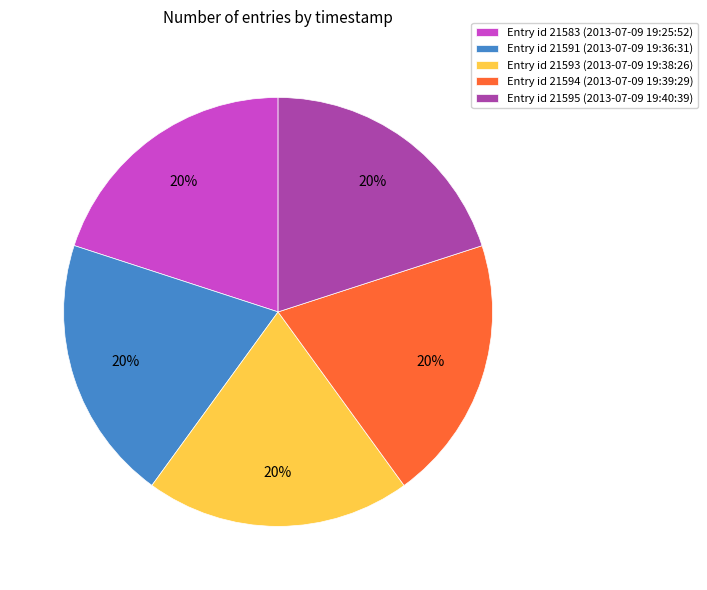

Combined, do Entry id 21591 (2013-07-09 19:36:31) and Entry id 21595 (2013-07-09 19:40:39) account for over 50%?

No